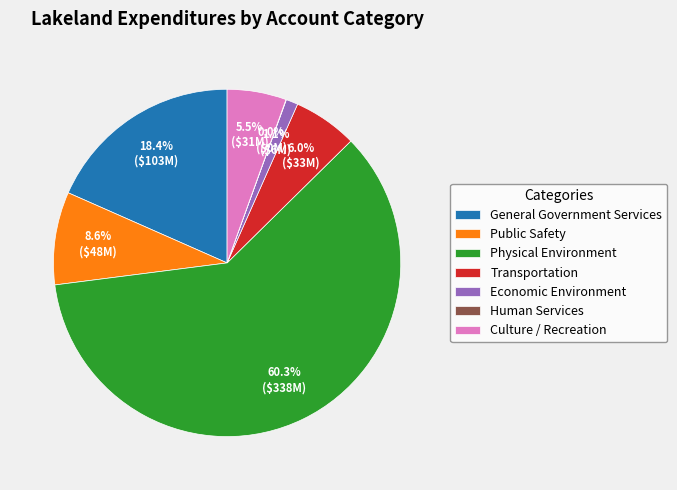

Is Physical Environment the majority of the pie?

Yes